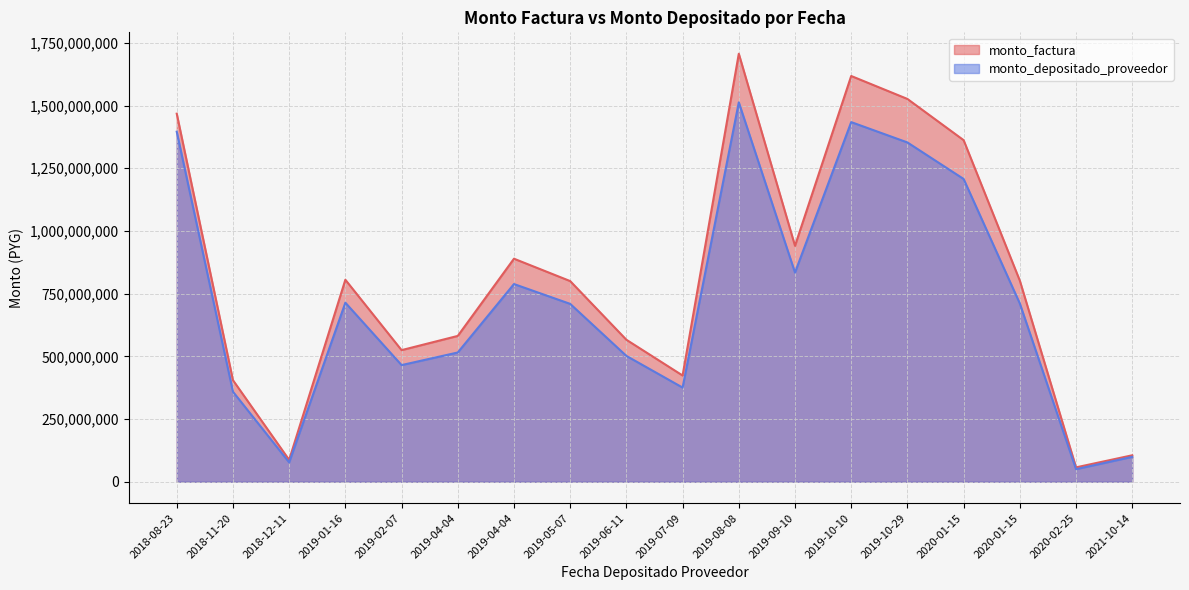

What is the maximum value shown in the chart?

1706669019